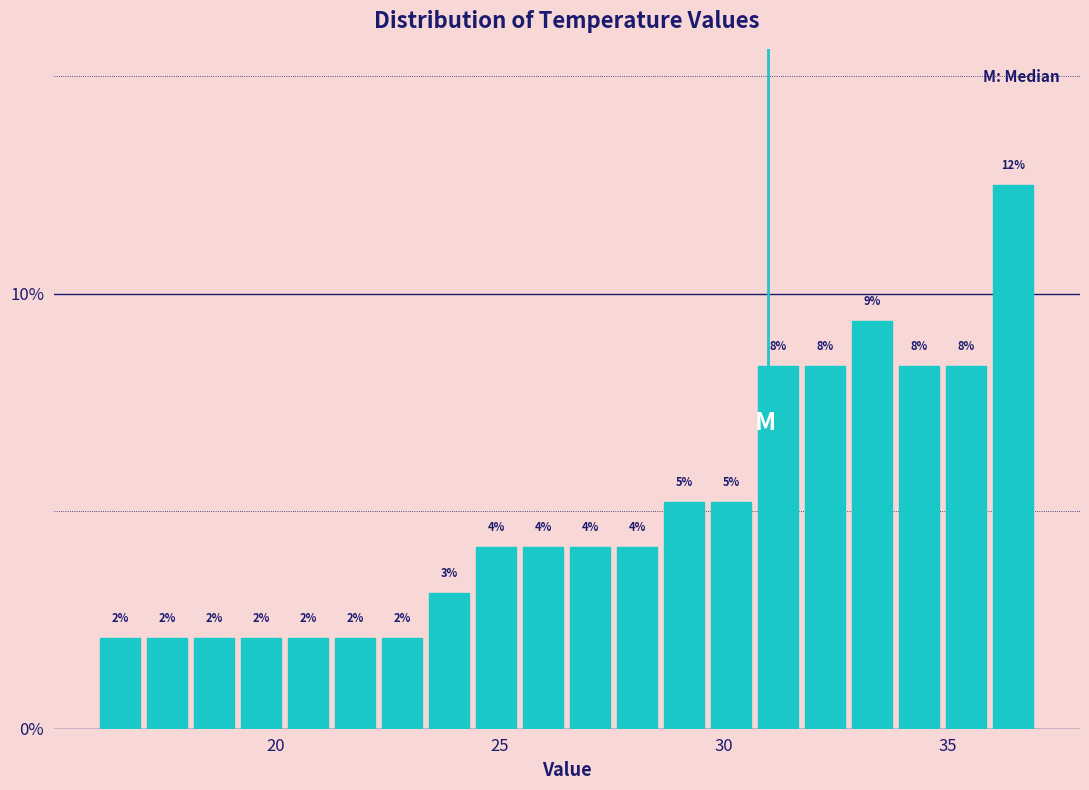

Read against the x-axis, roughly where is the centre of the tallest bar?

36.5